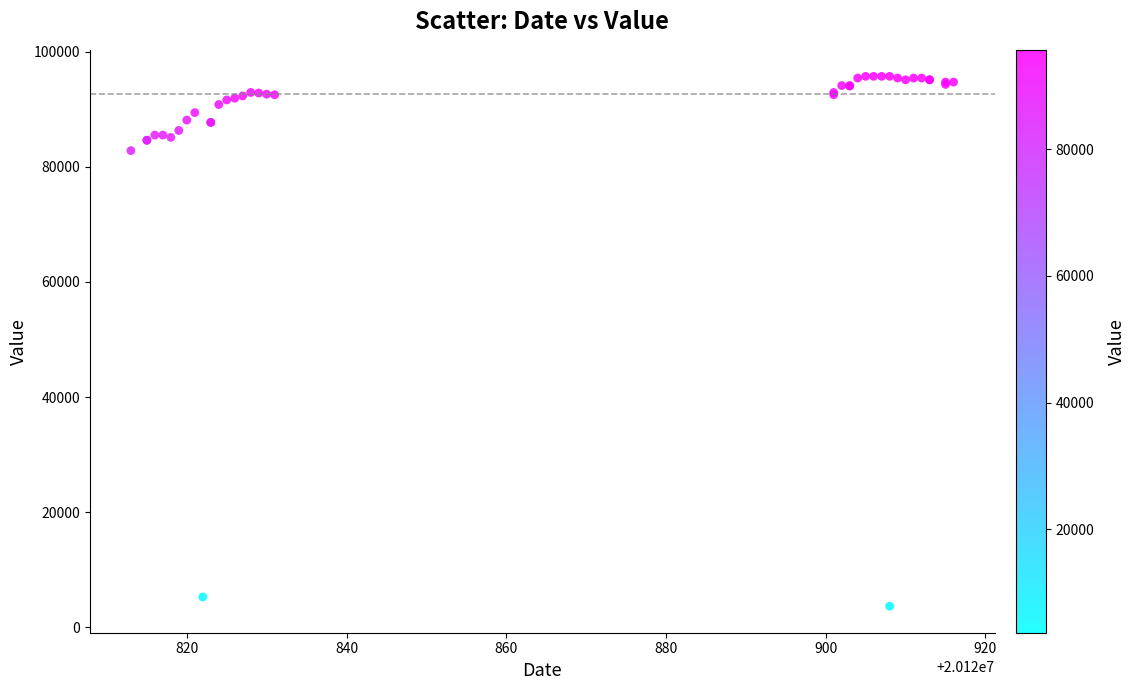

What Y value in the scatter plot is closest to 49695?

82800